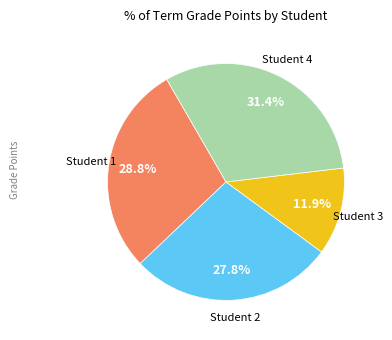

Is there a majority slice in this chart?

No